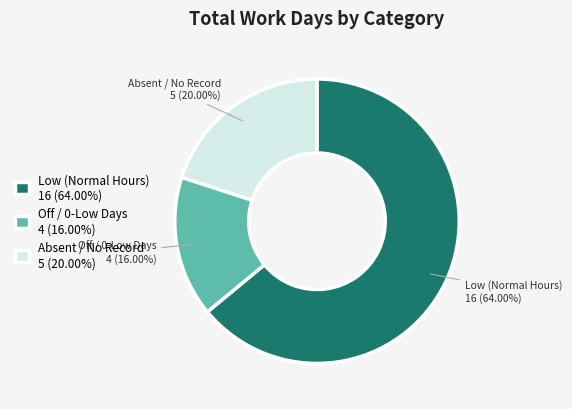

Rank the categories by value from highest to lowest.

Low (Normal Hours) 16 (64.00%), Absent / No Record 5 (20.00%), Off / 0-Low Days 4 (16.00%)